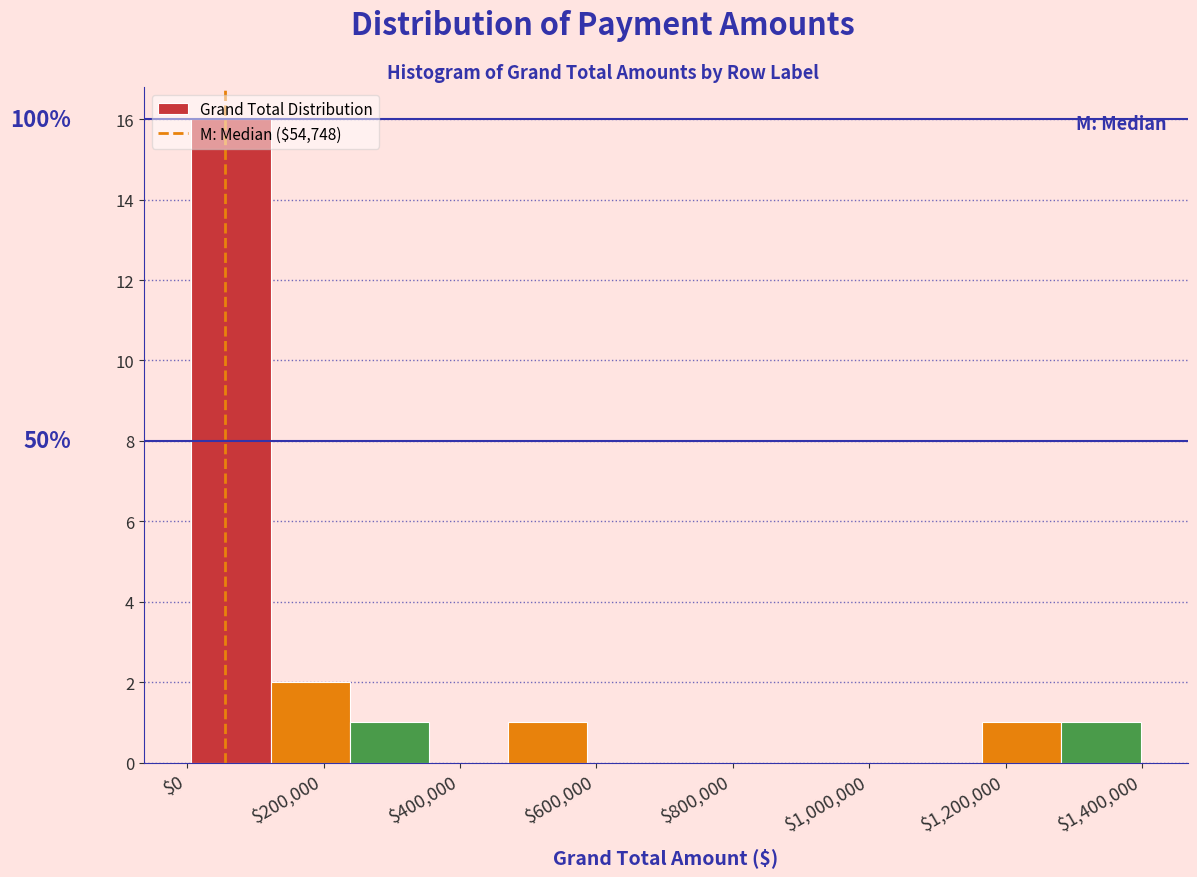

Over which range of the x-axis is the bar tallest?

0 to 120000